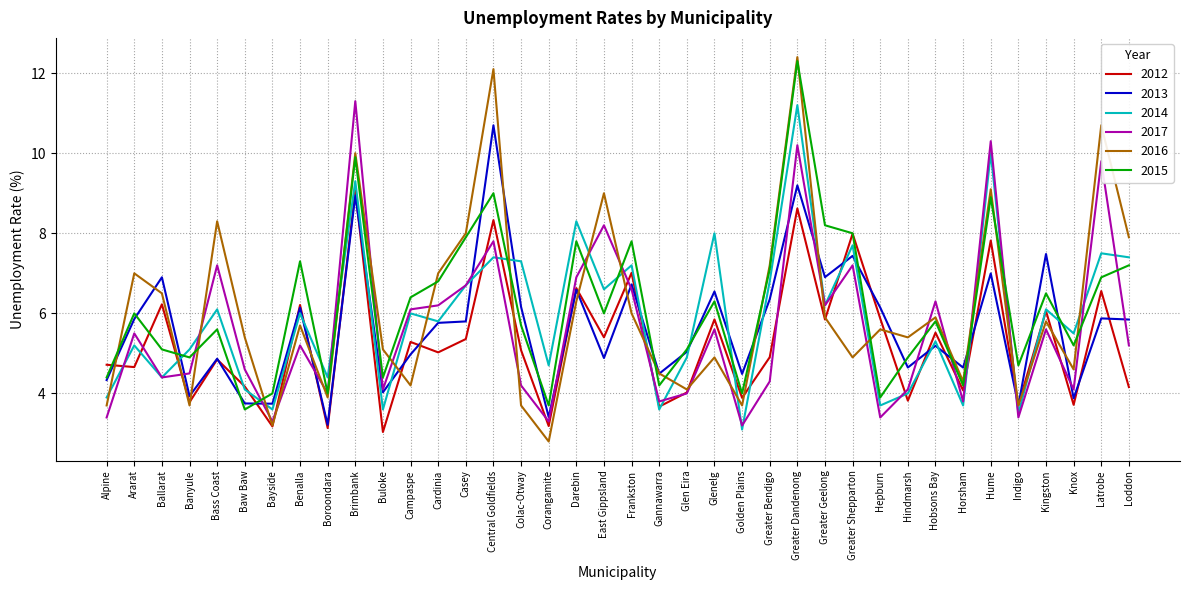

What is the greatest value displayed?

12.4